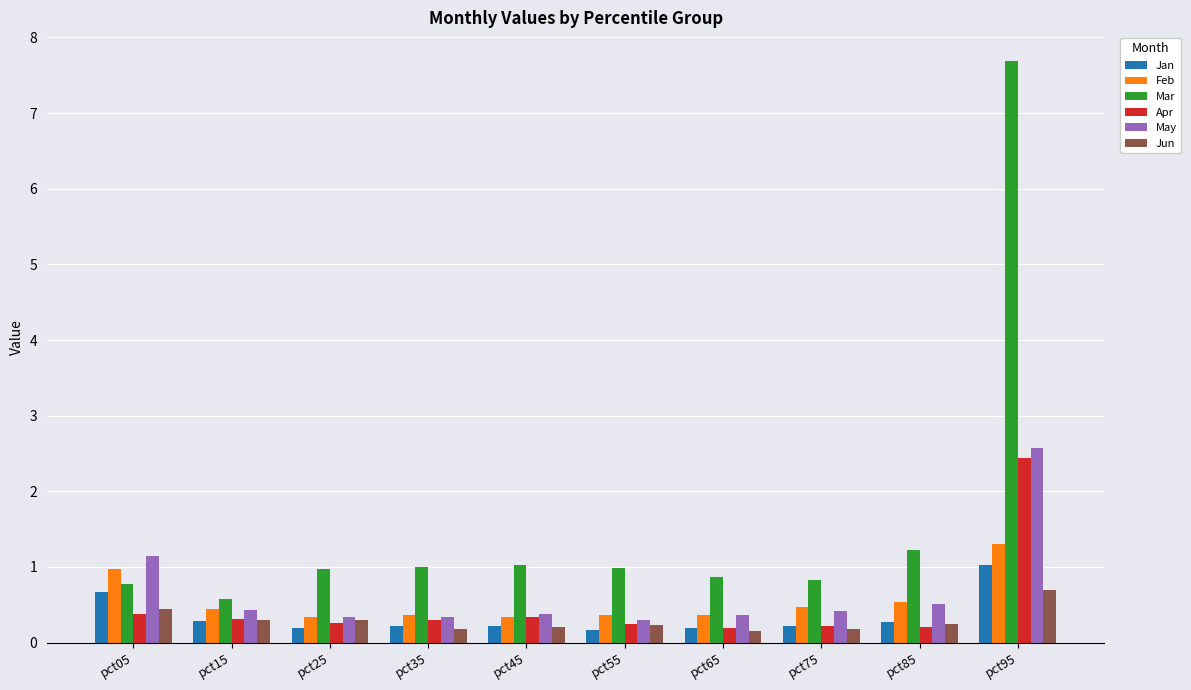

Does the chart contain any negative values?

No